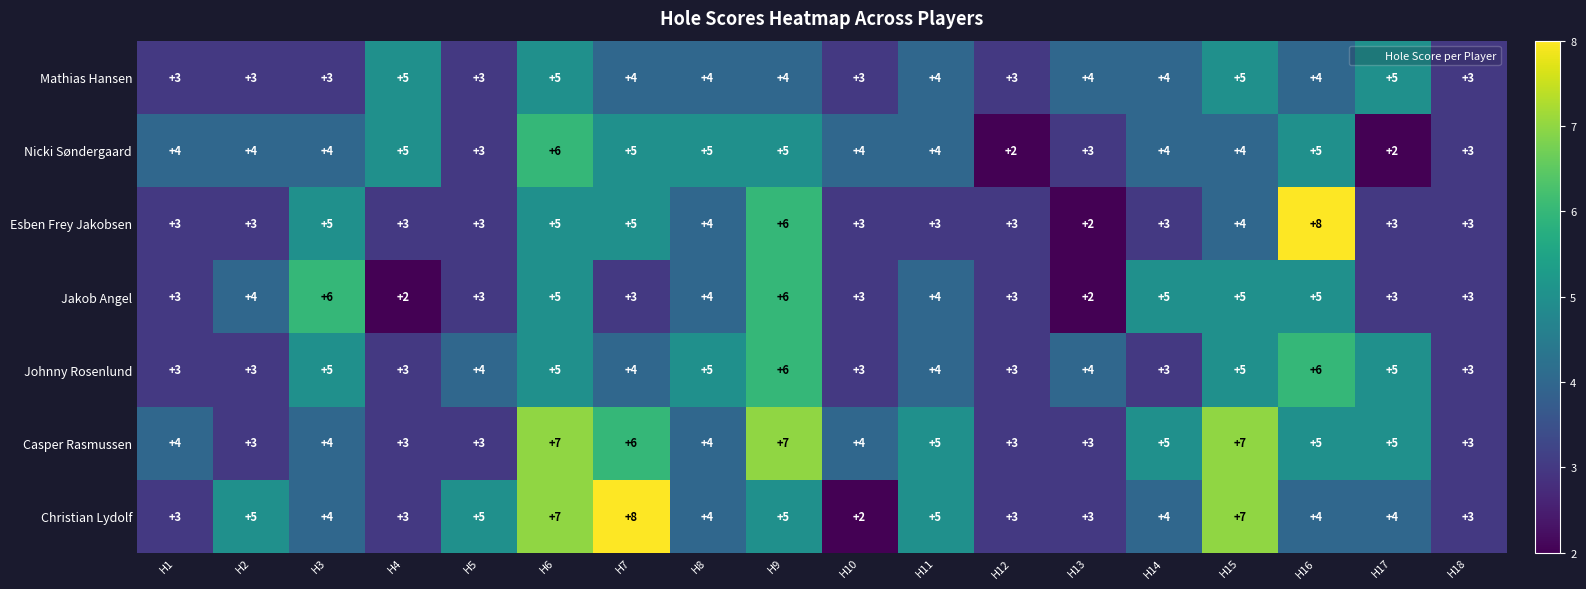

What is the maximum value shown in the chart?

8